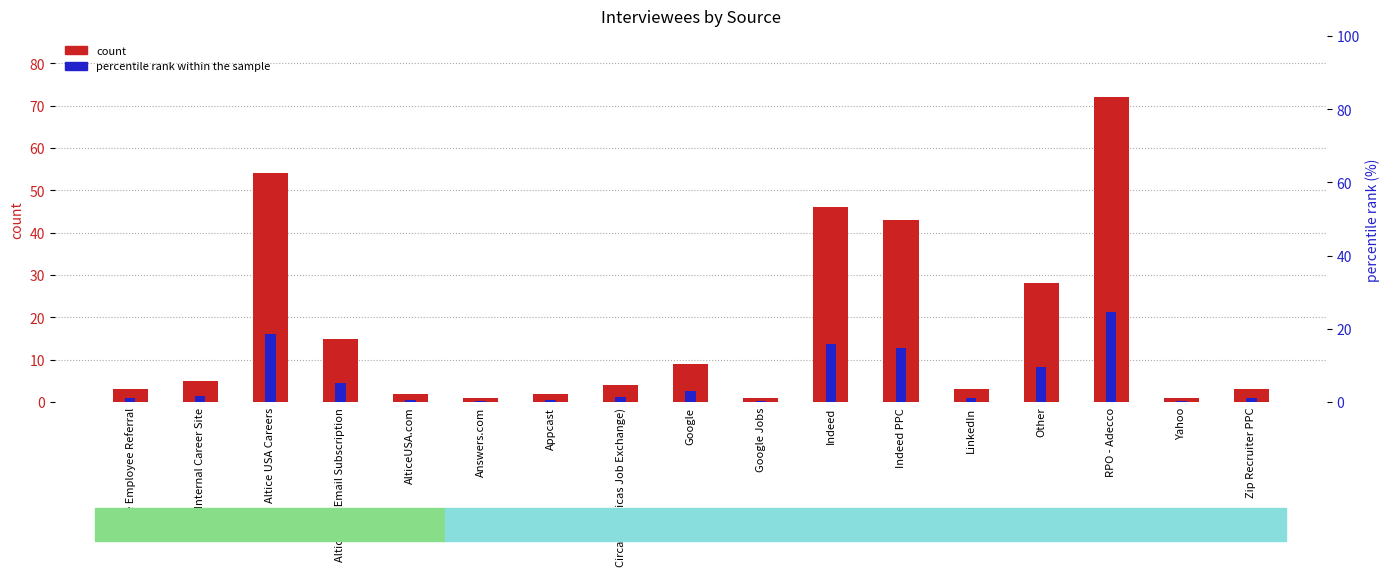

What position from the left is Other?

14